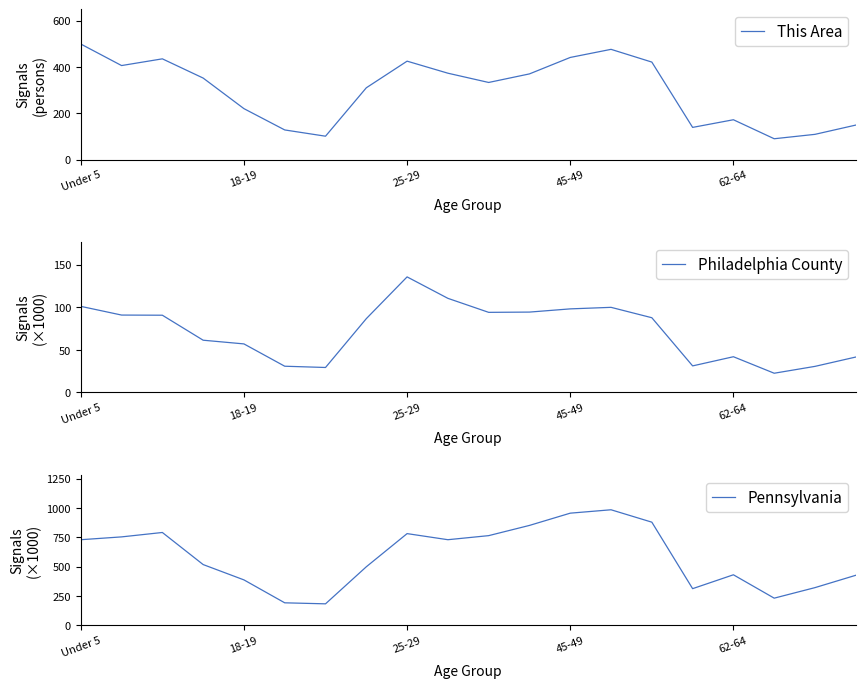

What is the label of the 14th point from the right?

6